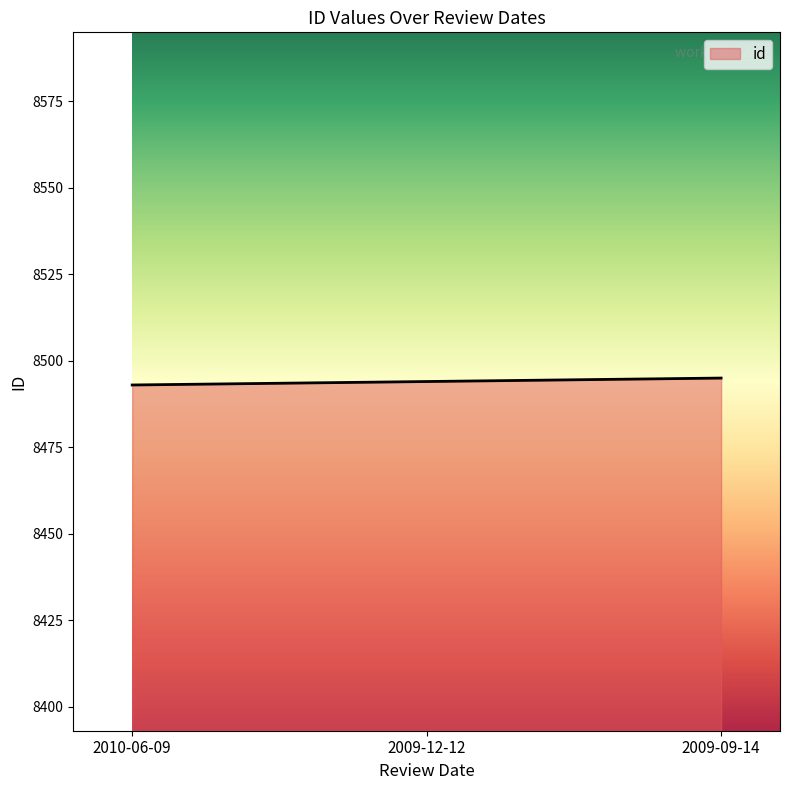

How many categories are shown in the chart?

3